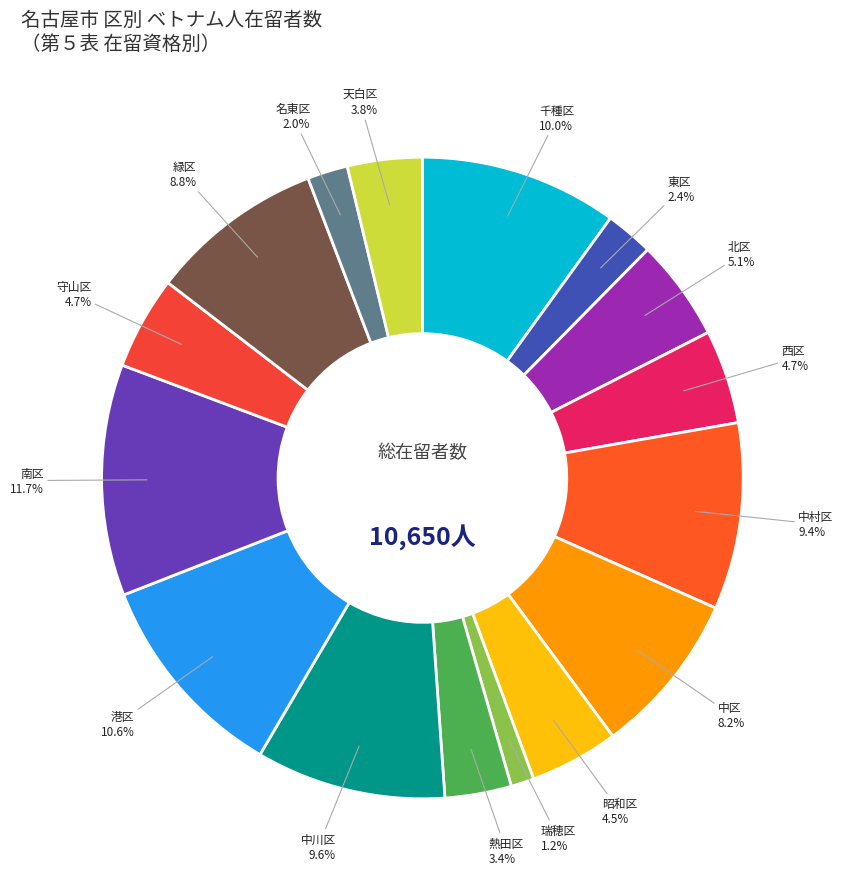

Rank the categories by value from highest to lowest.

南区, 港区, 千種区, 中川区, 中村区, 緑区, 中区, 北区, 西区, 守山区, 昭和区, 天白区, 熱田区, 東区, 名東区, 瑞穂区